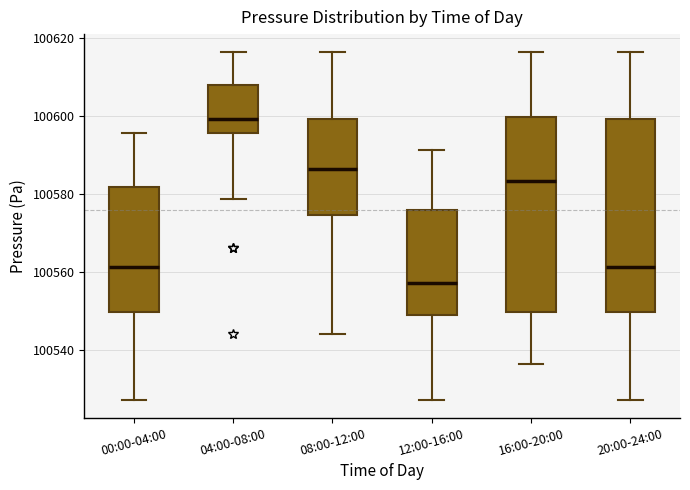

Reading left to right, transcribe this box plot: for each box, give where its median line is, the range the box spans, and where its two whiskers end, as read against the y-axis. The values are not printed on the chart, so give them approximately, as read against the axis.

00:00-04:00: median 100562, box 100550 to 100582, whiskers 100528 to 100596
04:00-08:00: median 100600, box 100596 to 100608, whiskers 100578 to 100616
08:00-12:00: median 100586, box 100574 to 100600, whiskers 100544 to 100616
12:00-16:00: median 100558, box 100548 to 100576, whiskers 100528 to 100592
16:00-20:00: median 100584, box 100550 to 100600, whiskers 100536 to 100616
20:00-24:00: median 100562, box 100550 to 100600, whiskers 100528 to 100616